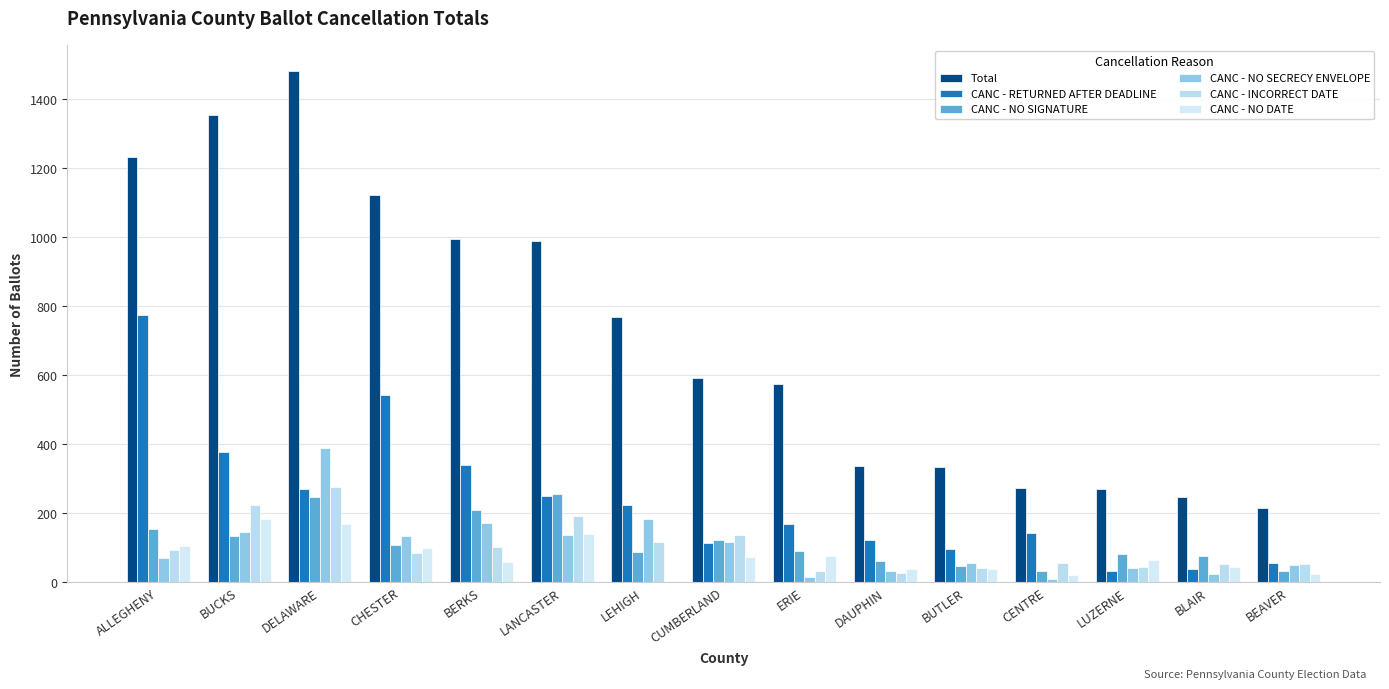

How many groups of bars are there?

15